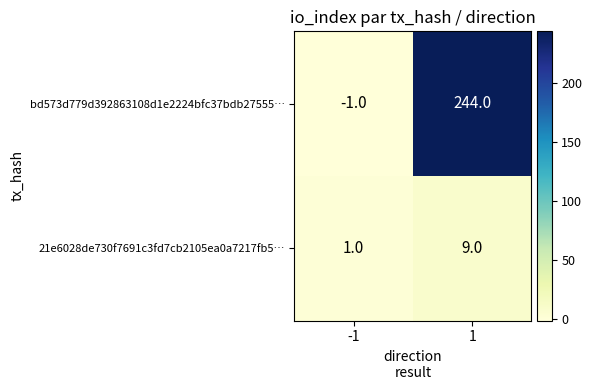

Read the bd573d779d392863108d1e2224bfc37bdb27555… value at 1.

244